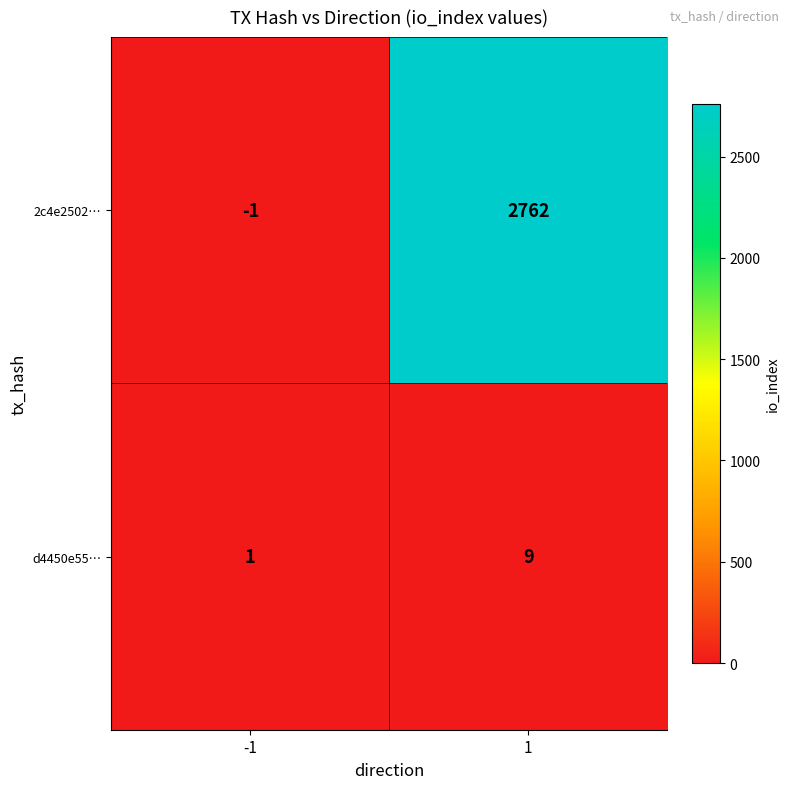

At -1, list the series in order from largest to smallest.

d4450e55…, 2c4e2502…